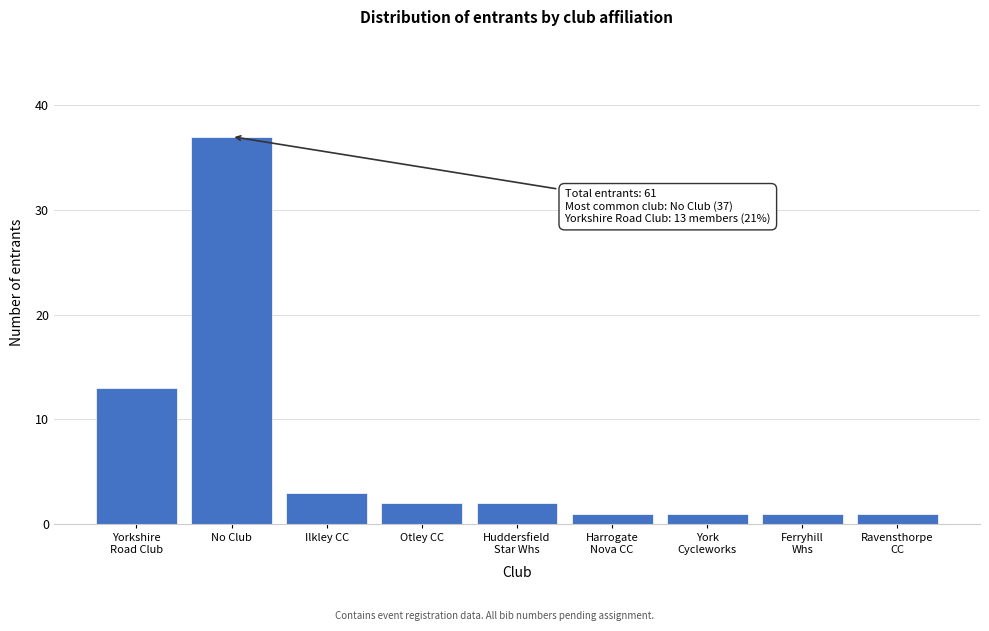

Reading left to right, extract all data points from this chart.

13	37	3	2	2	1	1	1	1